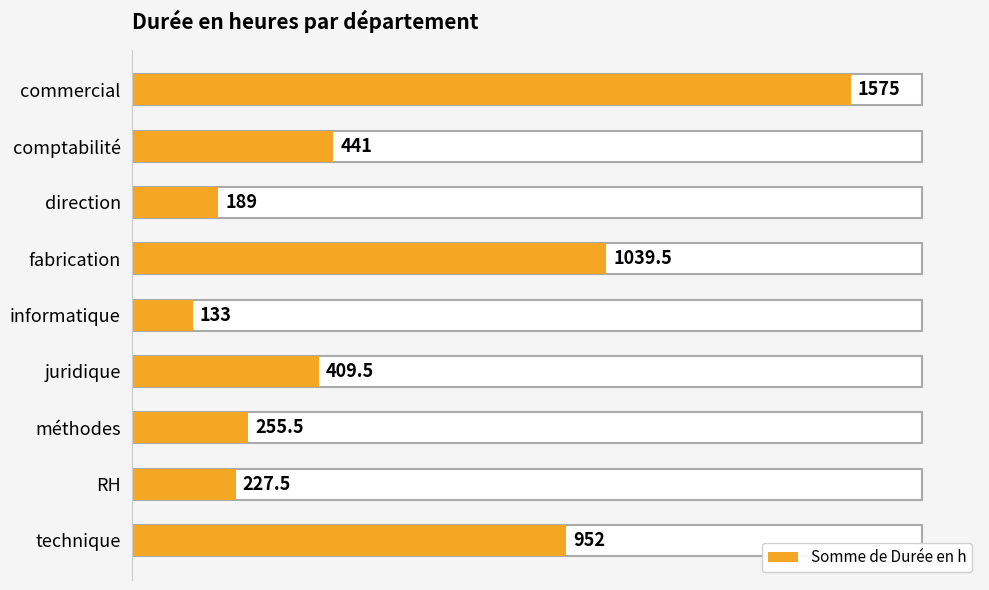

How many data points are less than 409?

4